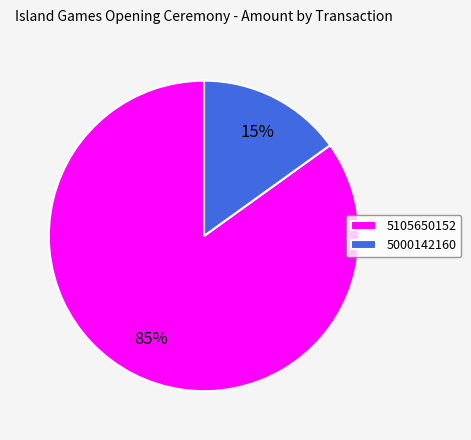

Is there any slice that represents more than half of the pie?

Yes